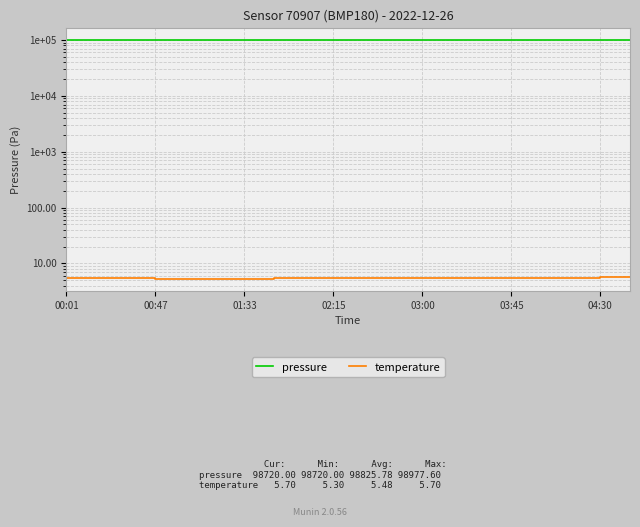

Rank the series at 00:01 from lowest to highest value.

temperature, pressure